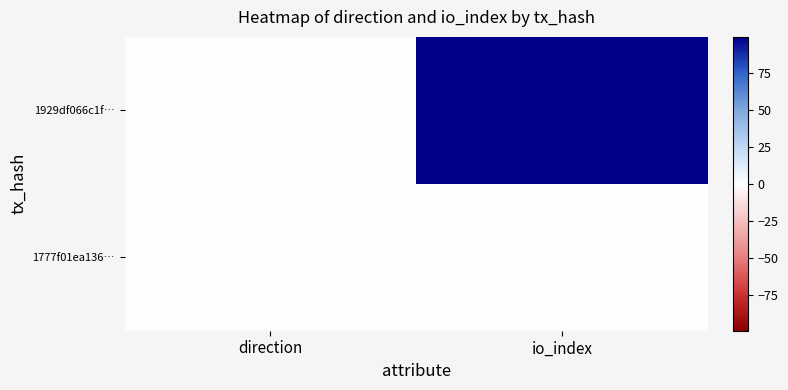

How many data points does each series have?

2